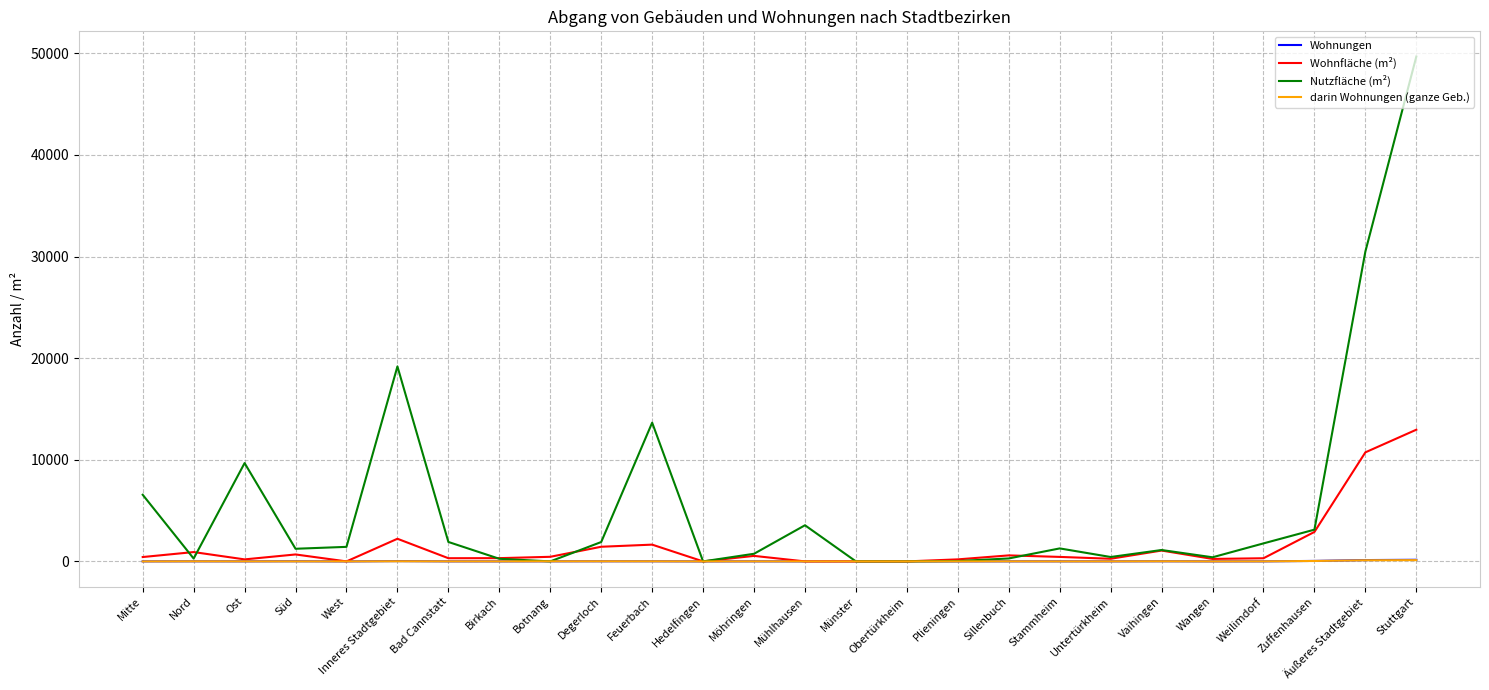

What is the difference between the maximum and minimum values in the Wohnungen series?

160